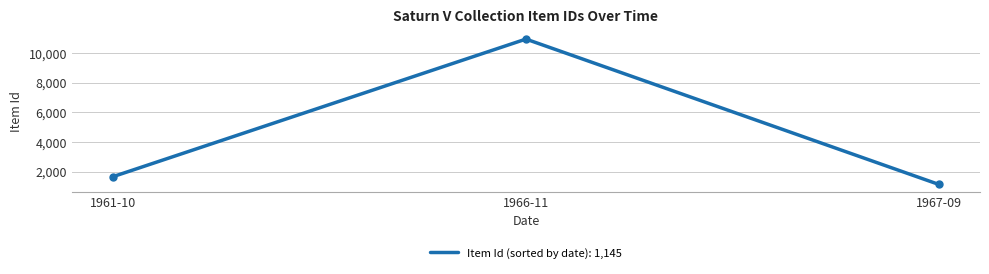

What is the change in value from 1966-11 to 1967-09?

-9792